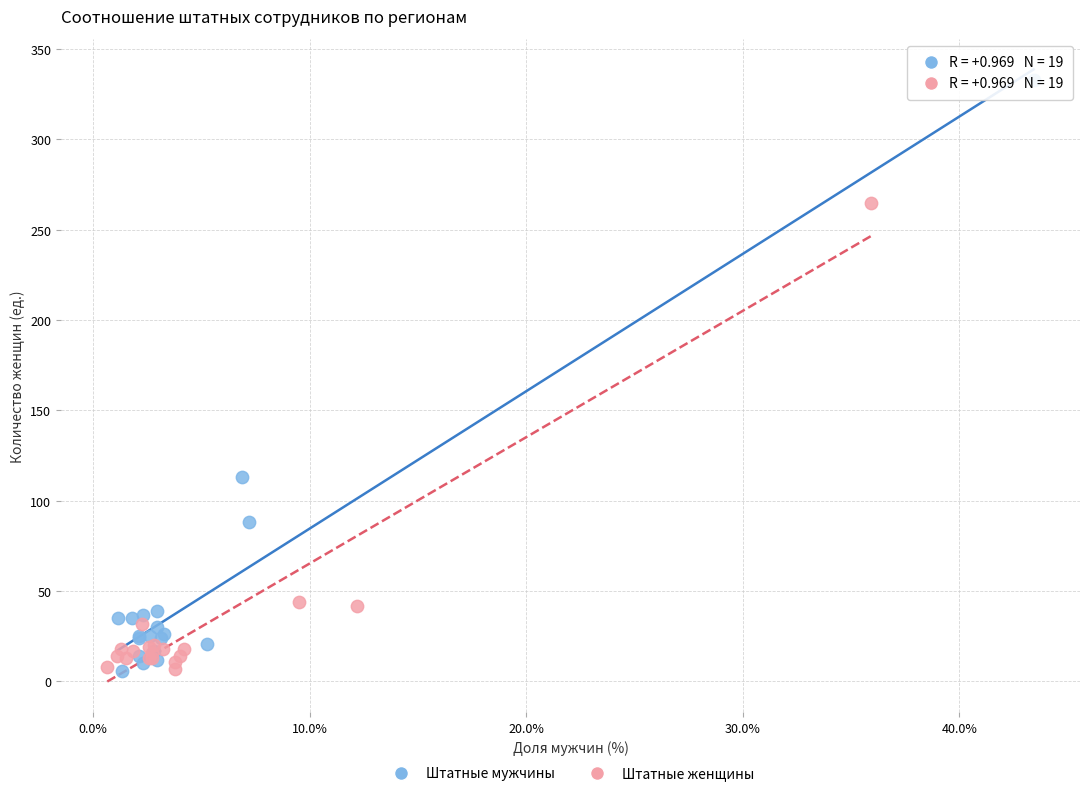

What are all the series names shown in the legend?

Штатные мужчины, Штатные женщины